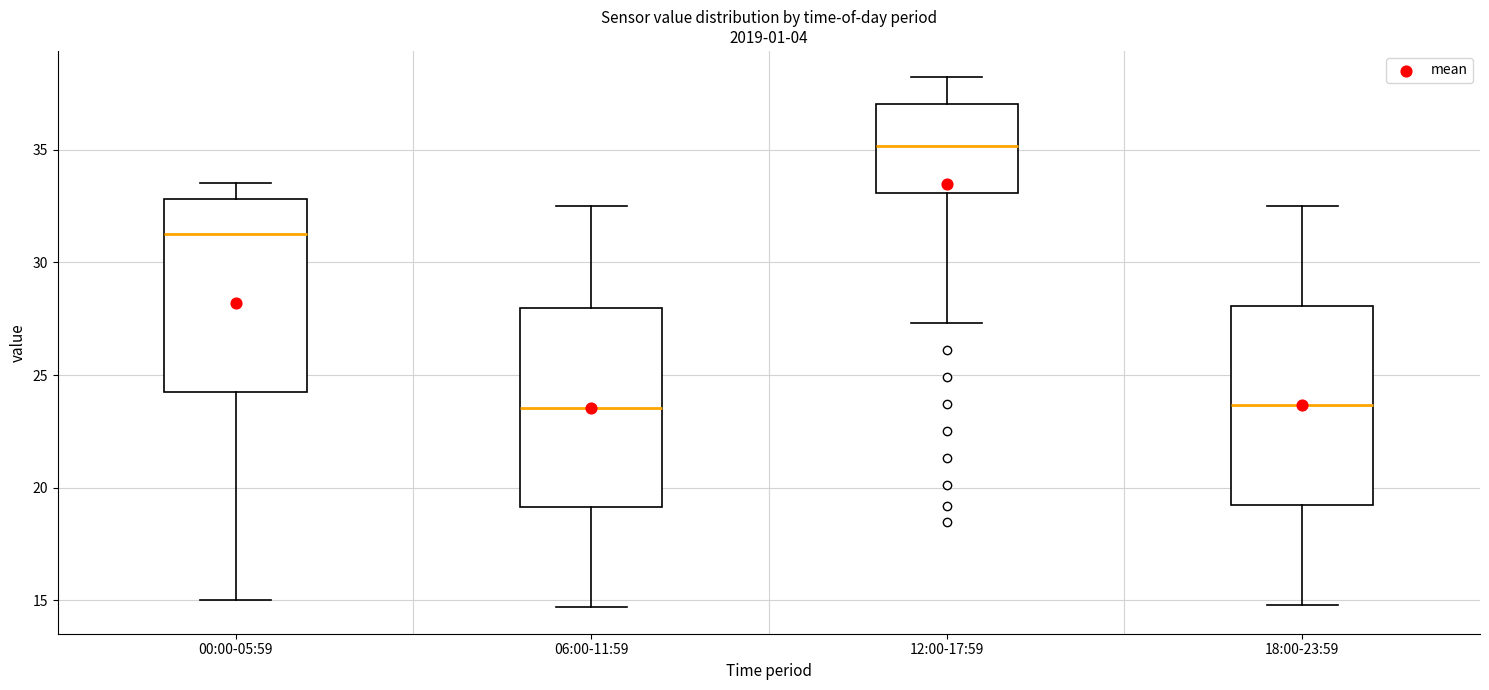

Where is the upper edge of the box for 00:00-05:59 on the y-axis? The values are not printed on the chart, so give them approximately, as read against the axis.

33.0